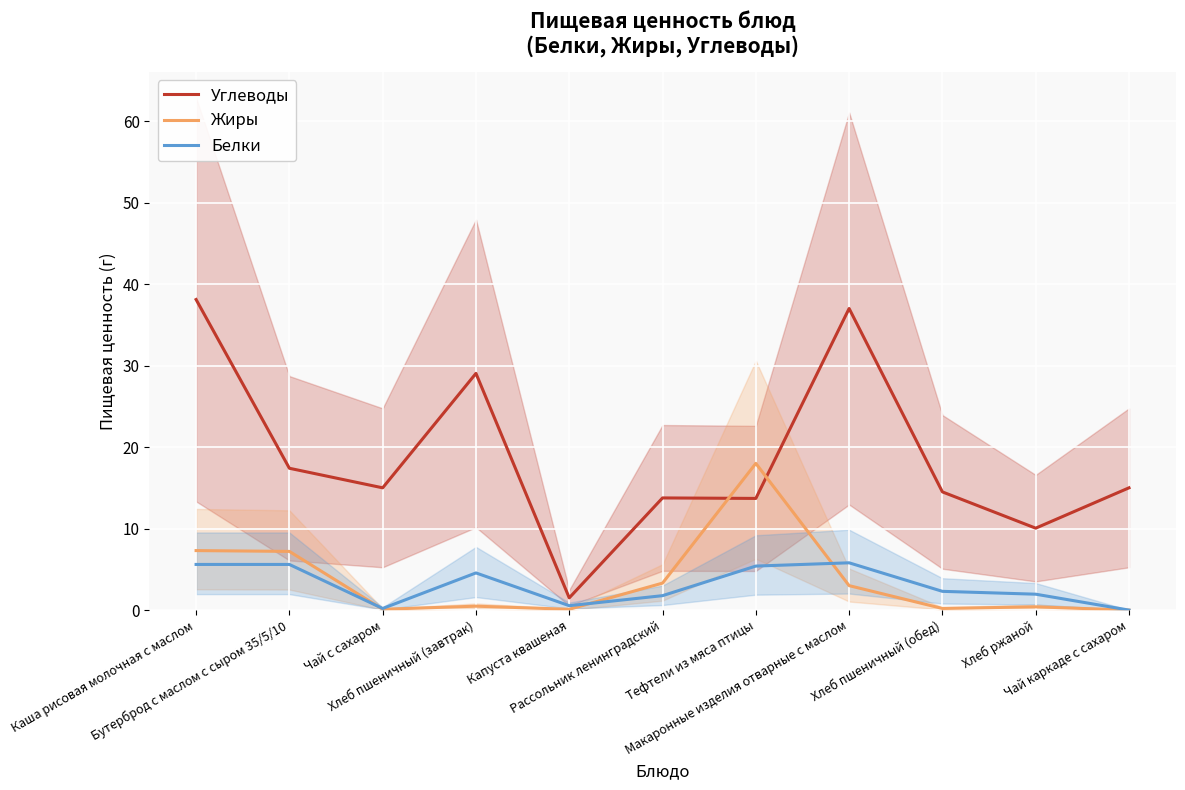

What is the highest value of the Белки series?

5.8